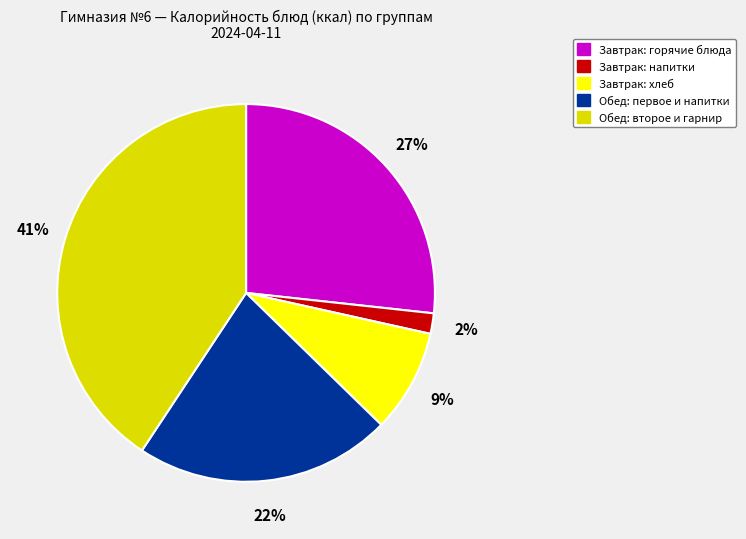

Does any single category account for the majority?

No